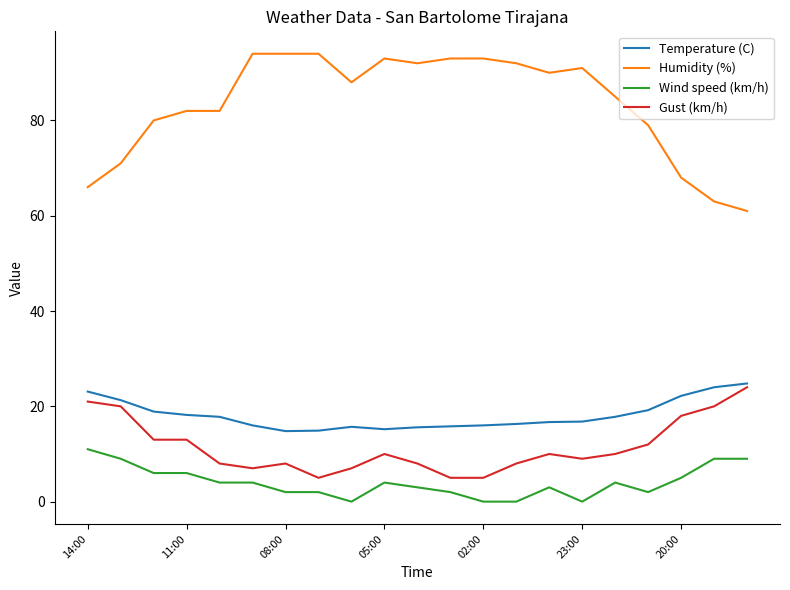

Does the chart display data point markers on the line(s)?

No